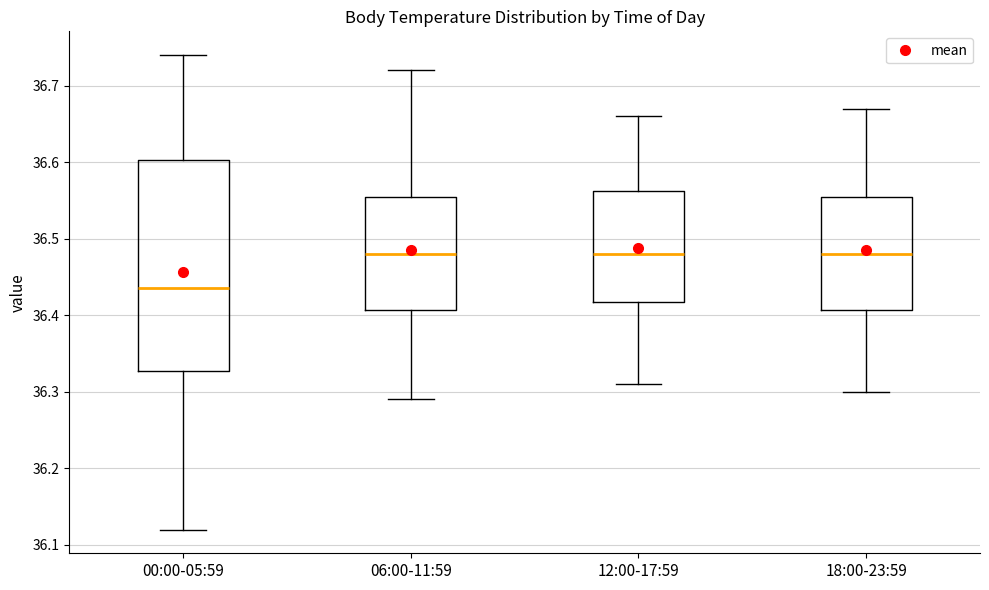

Which box is the tallest, from its lower edge to its upper edge?

00:00-05:59